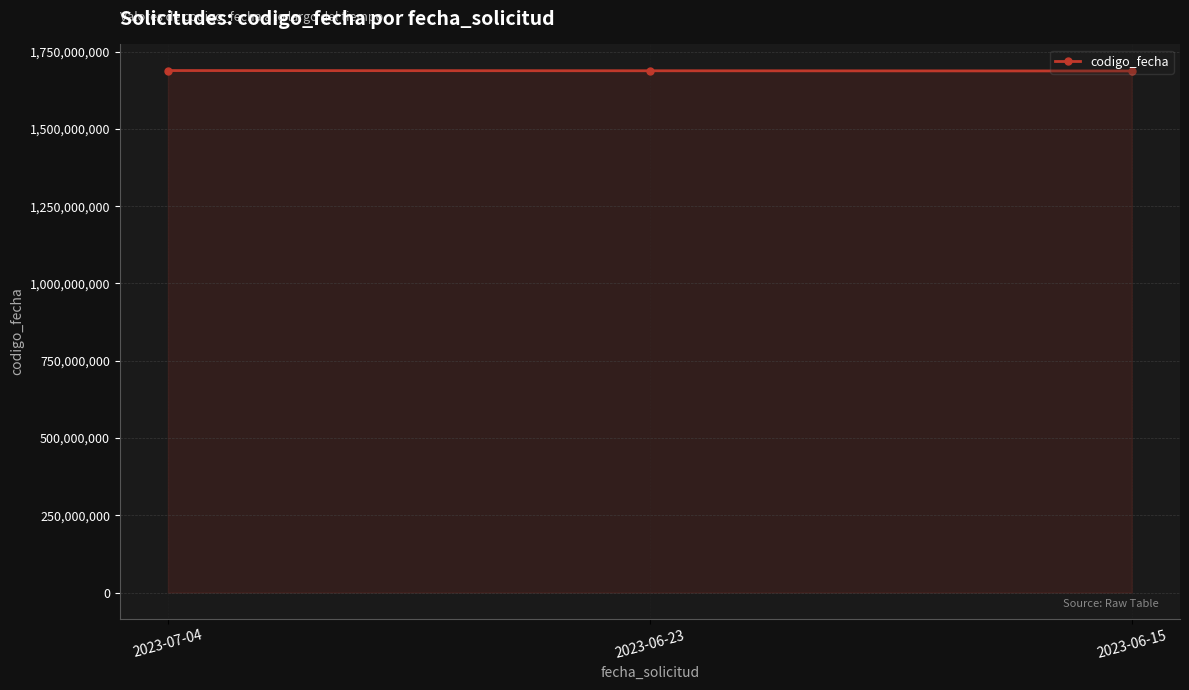

What is the maximum value shown in the chart?

1688630248